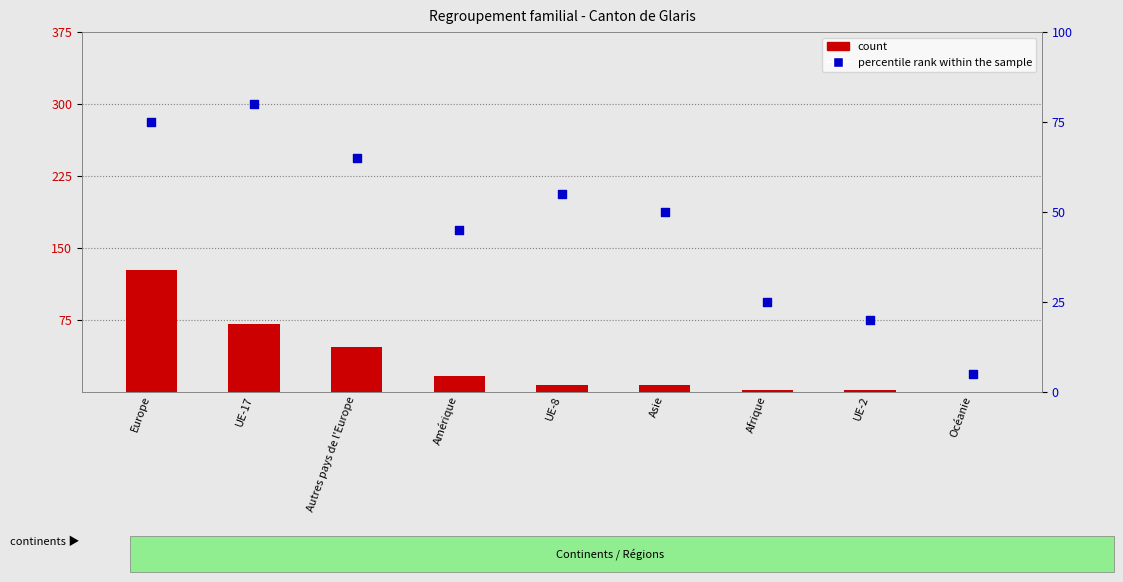

Which series contains the highest Y value?

count